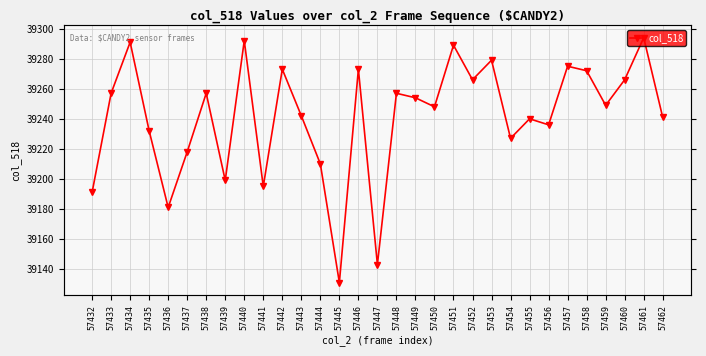

List the labels in order of value, smallest first.

57445, 57447, 57436, 57432, 57441, 57439, 57444, 57437, 57454, 57435, 57456, 57455, 57462, 57443, 57450, 57459, 57449, 57433, 57438, 57448, 57452, 57460, 57458, 57442, 57446, 57457, 57453, 57451, 57434, 57440, 57461